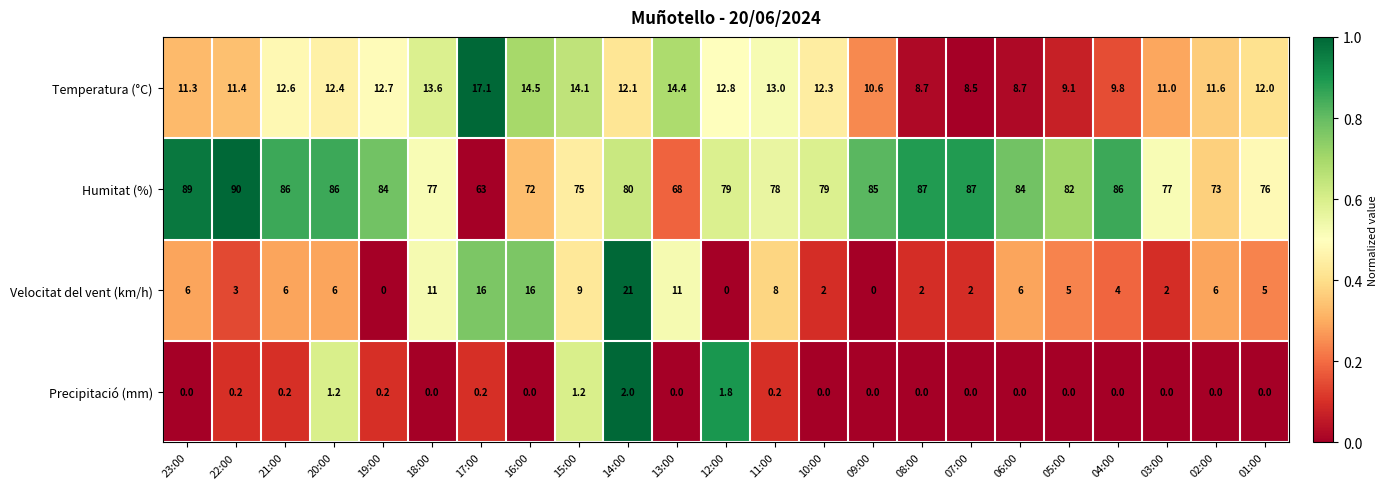

At which label is Humitat (%) closest to 76?

01:00